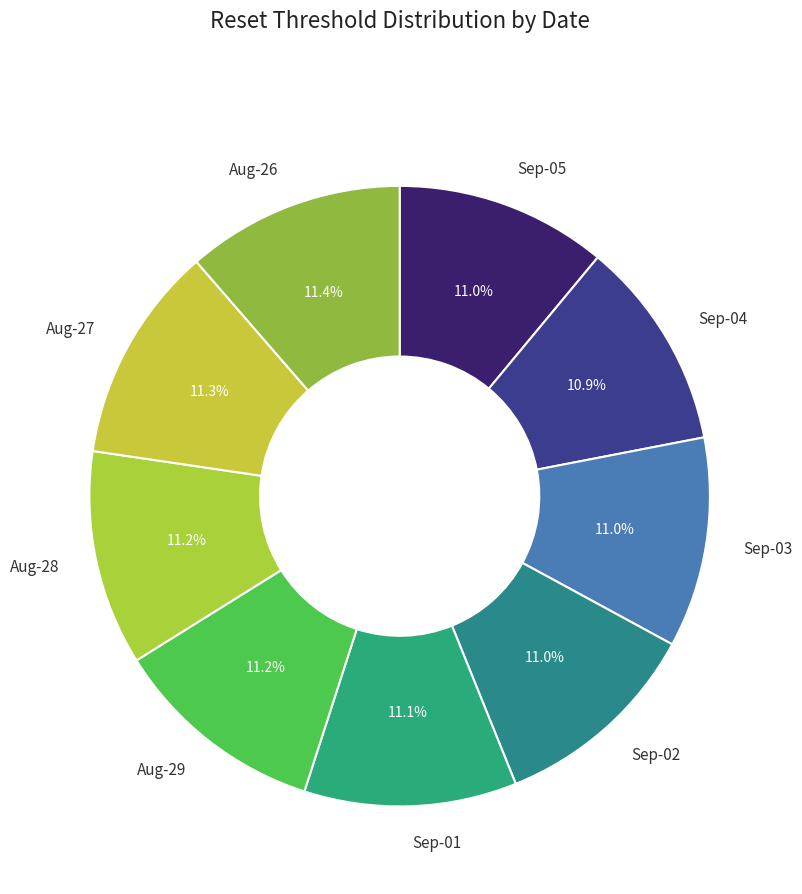

How many segments does this pie chart have?

9